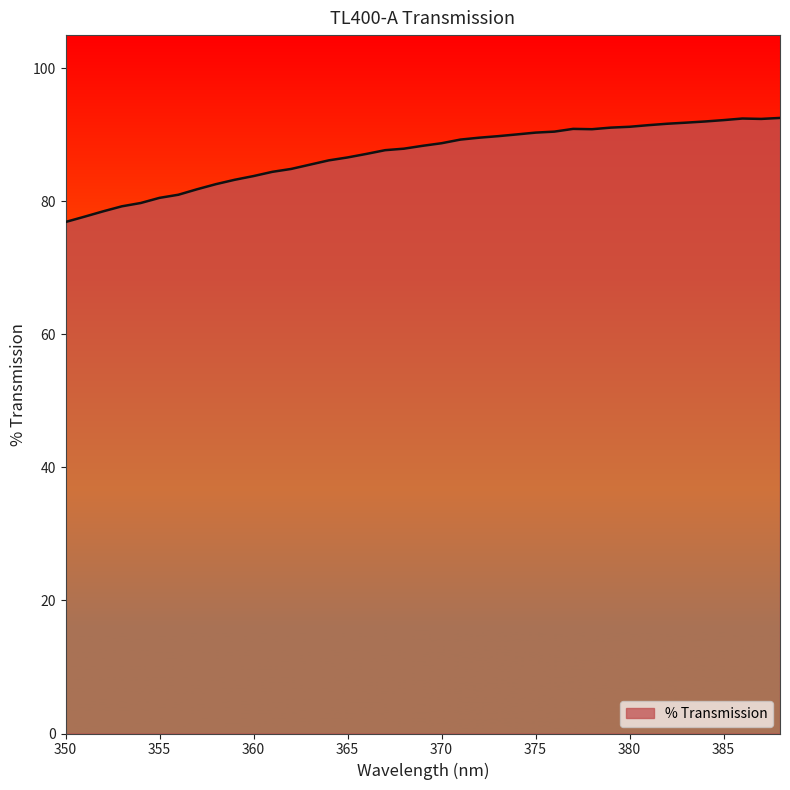

What is the maximum value shown in the chart?

92.5